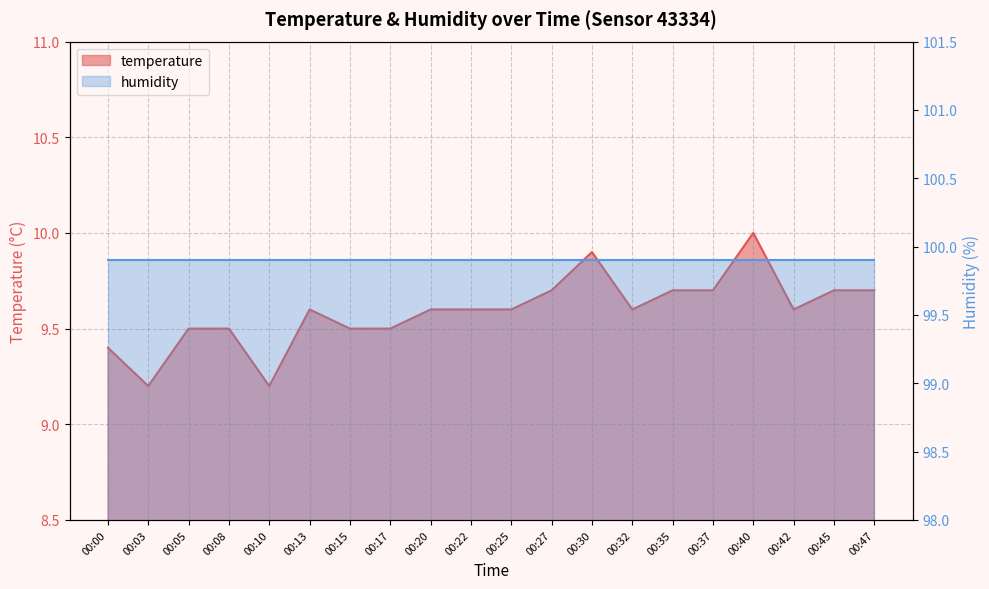

What is the maximum value shown in the chart?

10.0